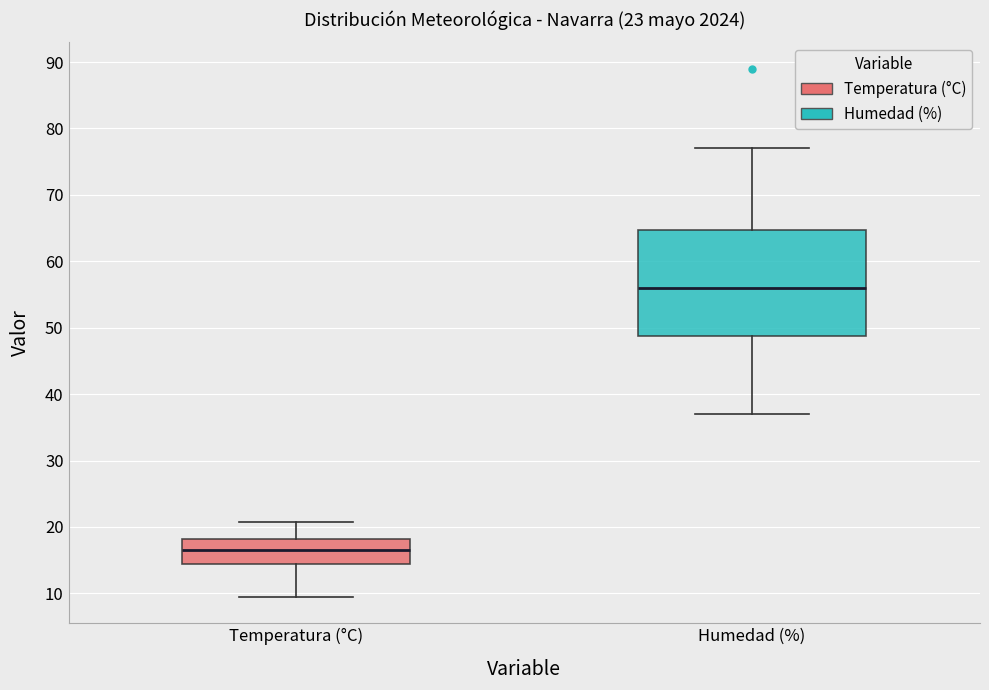

Reading left to right, transcribe this box plot: for each box, give where its median line is, the range the box spans, and where its two whiskers end, as read against the y-axis. The values are not printed on the chart, so give them approximately, as read against the axis.

Temperatura (°C): median 17, box 14 to 18, whiskers 10 to 21
Humedad (%): median 56, box 49 to 65, whiskers 37 to 77